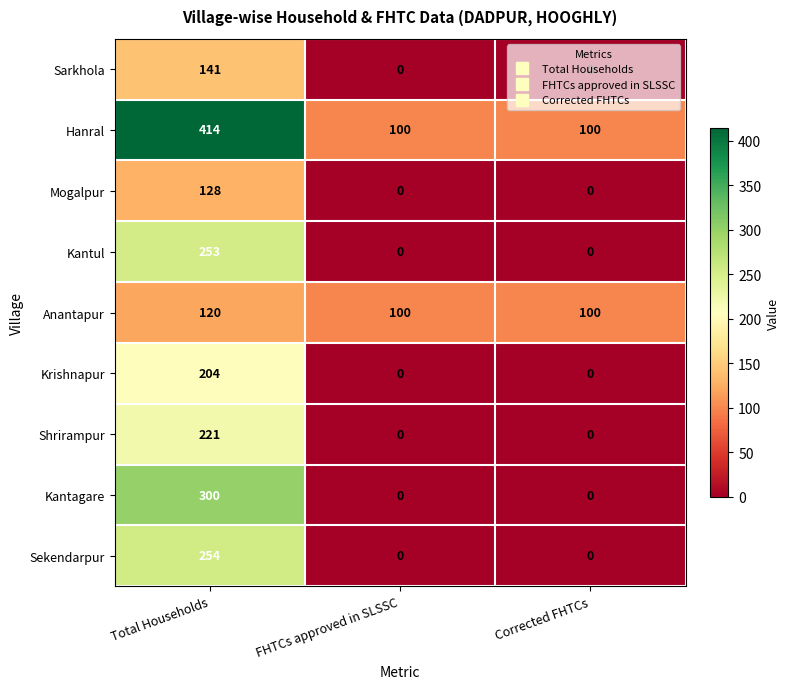

Rank the series by their maximum value, from lowest to highest.

Anantapur, Mogalpur, Sarkhola, Krishnapur, Shrirampur, Kantul, Sekendarpur, Kantagare, Hanral